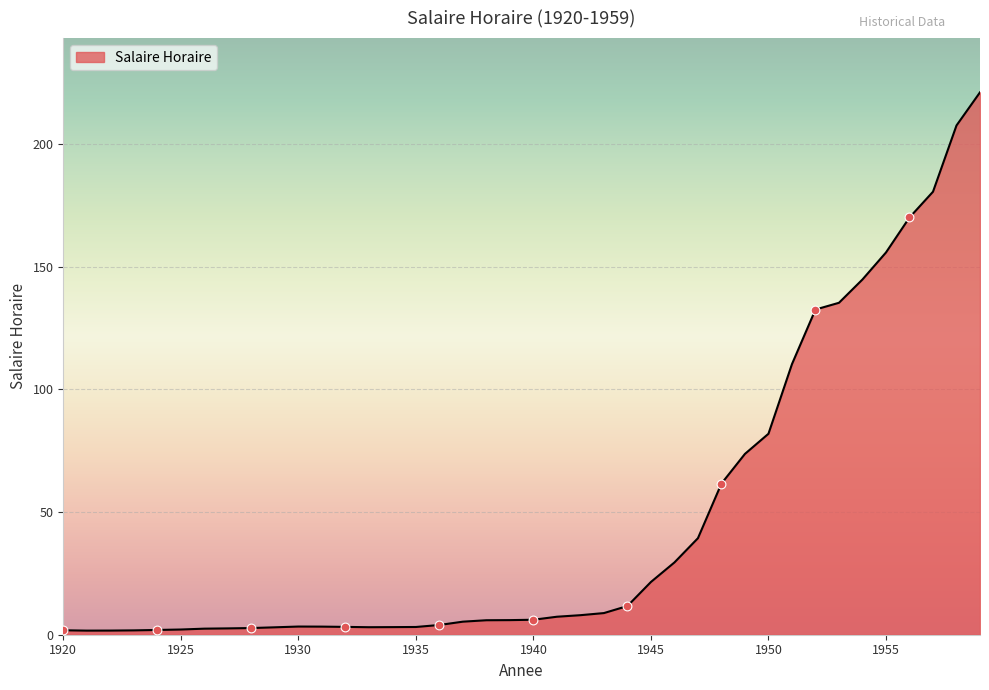

What is the greatest value displayed?

221.0